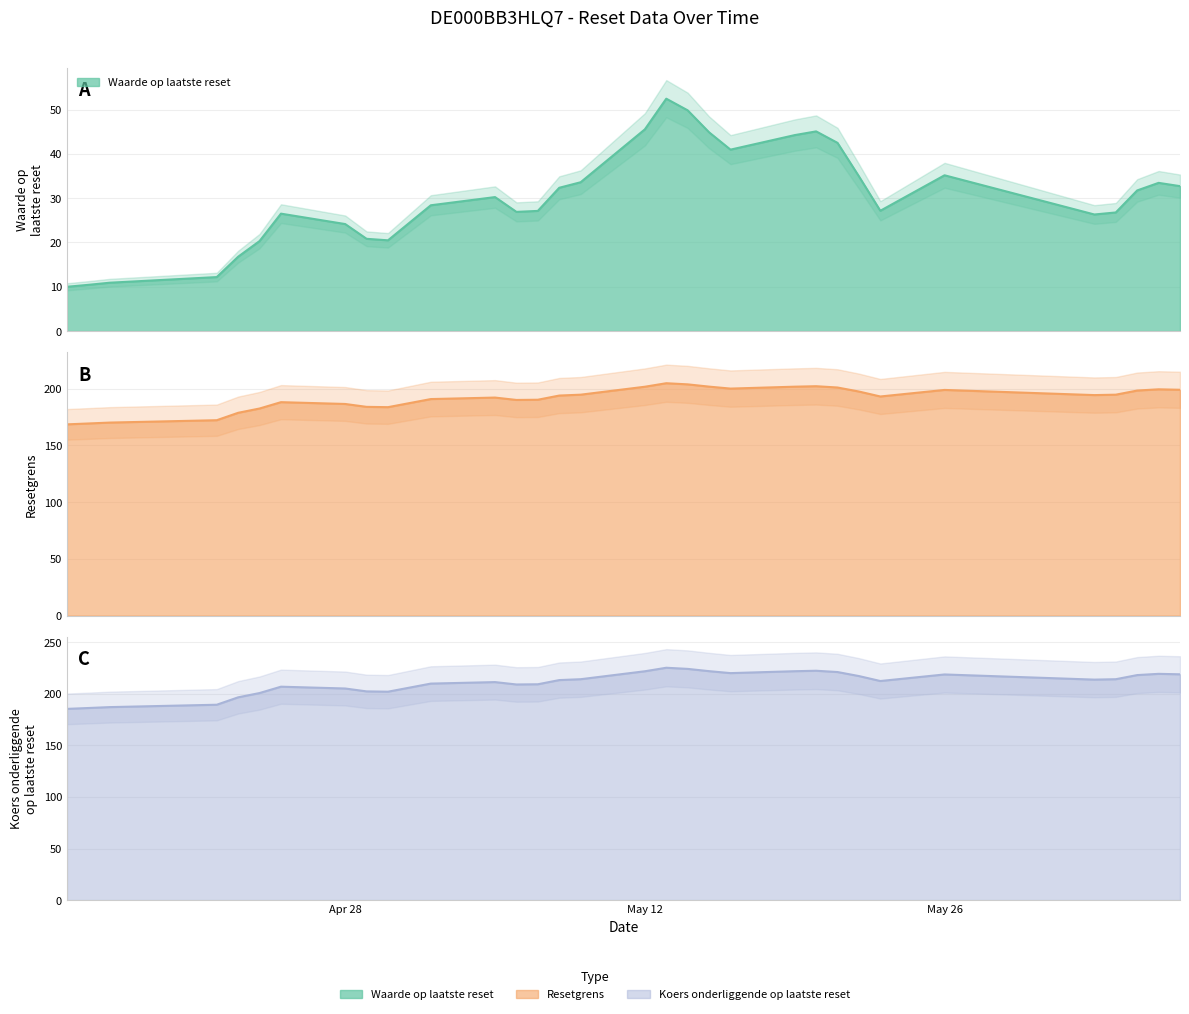

What is the average value of the Resetgrens series?

191.6